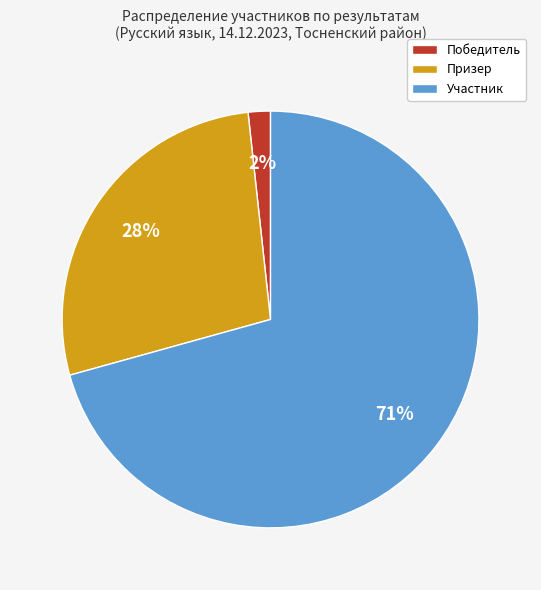

To the nearest percent, what portion does Победитель represent?

2%